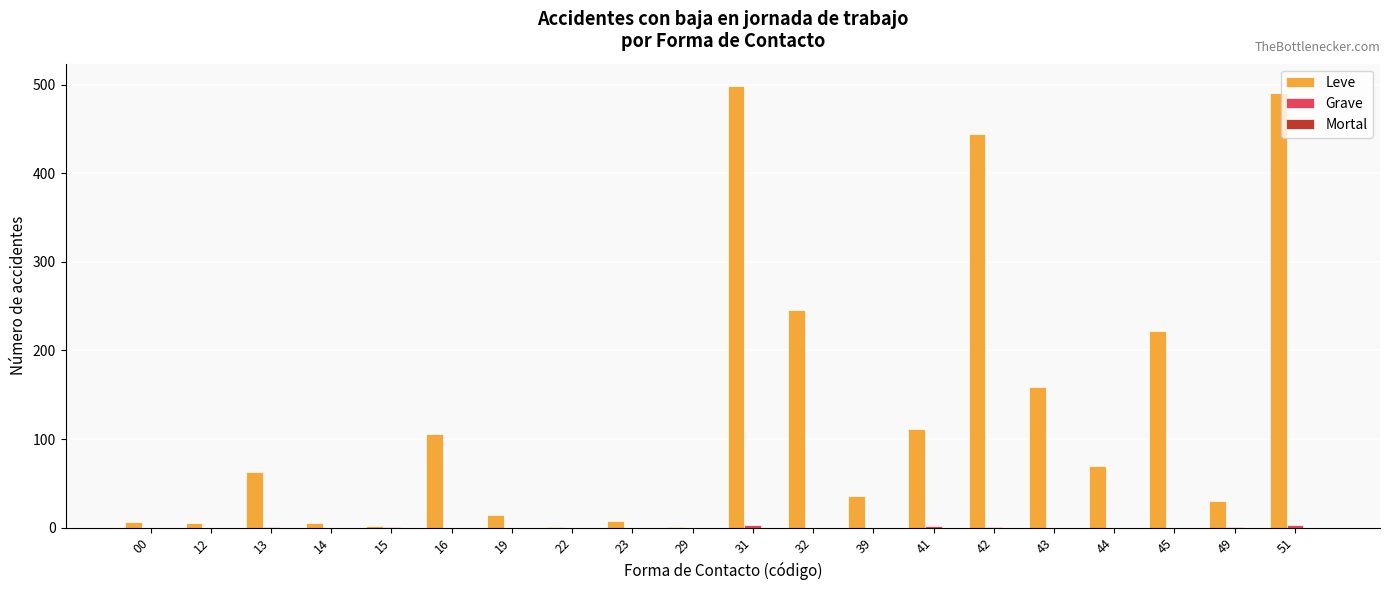

What is the sum of all Leve values?

2518